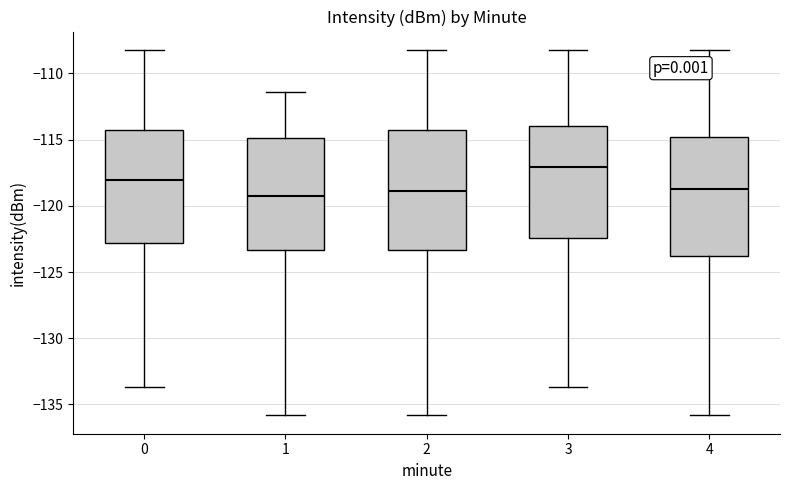

Reading left to right, read every box against the y-axis: the position of its median line, the range the box covers, and the ends of its whiskers. The values are not printed on the chart, so give them approximately, as read against the axis.

0: median -118.0, box -123.0 to -114.5, whiskers -133.5 to -108.0
1: median -119.0, box -123.5 to -115.0, whiskers -136.0 to -111.5
2: median -119.0, box -123.5 to -114.5, whiskers -136.0 to -108.0
3: median -117.0, box -122.5 to -114.0, whiskers -133.5 to -108.0
4: median -118.5, box -124.0 to -115.0, whiskers -136.0 to -108.0